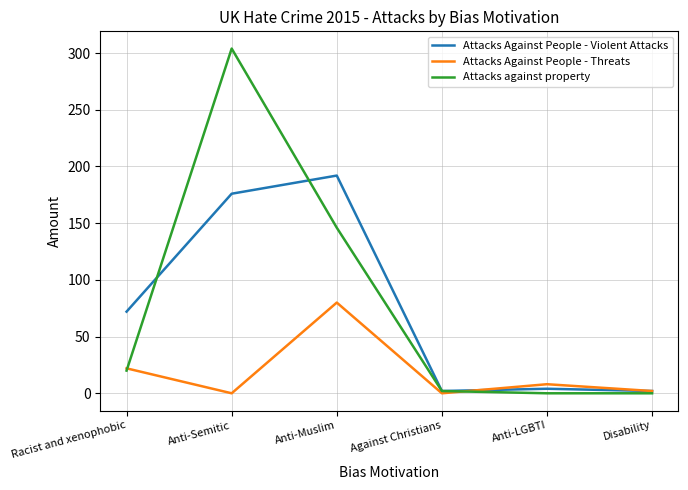

Count the number of data series in this chart.

3